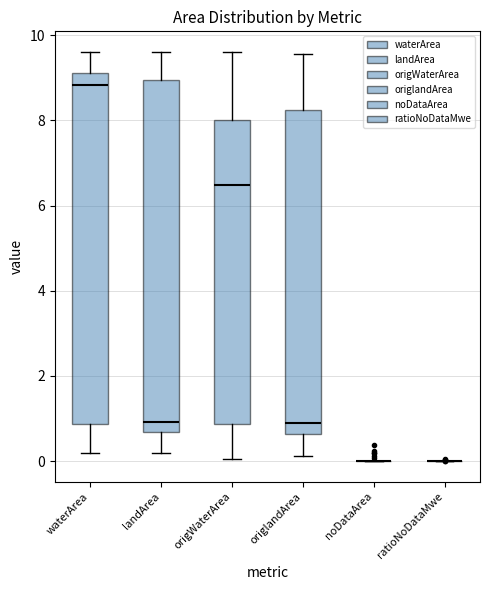

Reading left to right, transcribe this box plot: for each box, give where its median line is, the range the box spans, and where its two whiskers end, as read against the y-axis. The values are not printed on the chart, so give them approximately, as read against the axis.

waterArea: median 8.8, box 0.8 to 9.2, whiskers 0.2 to 9.6
landArea: median 1.0, box 0.6 to 9.0, whiskers 0.2 to 9.6
origWaterArea: median 6.4, box 0.8 to 8.0, whiskers 0.0 to 9.6
origlandArea: median 0.8, box 0.6 to 8.2, whiskers 0.2 to 9.6
noDataArea: box collapsed to a line at 0.0, whiskers 0.0 to 0.0
ratioNoDataMwe: box collapsed to a line at 0.0, whiskers 0.0 to 0.0